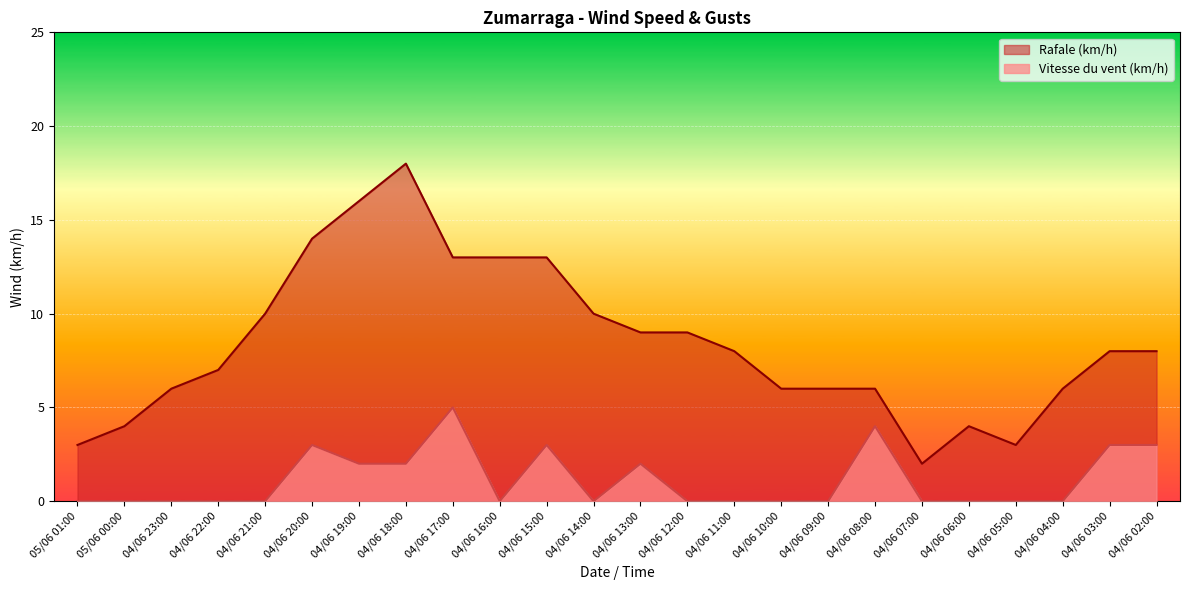

True or false: Rafale (km/h) and Vitesse du vent (km/h) intersect in this chart.

False